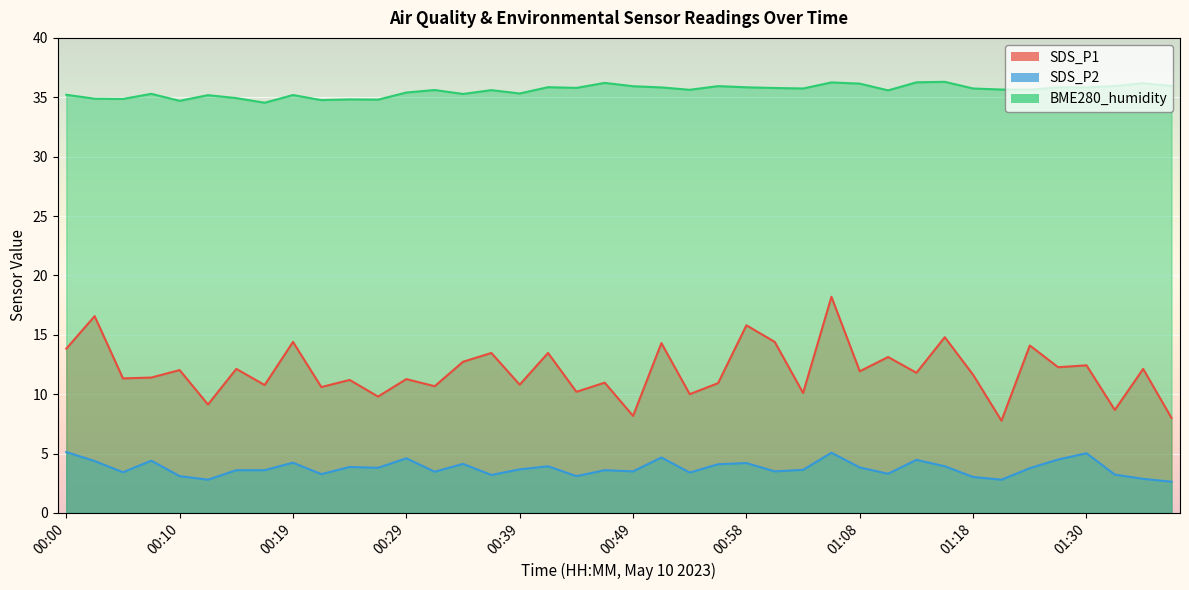

What is the difference between the second highest and second lowest values in the SDS_P1 series?

8.6